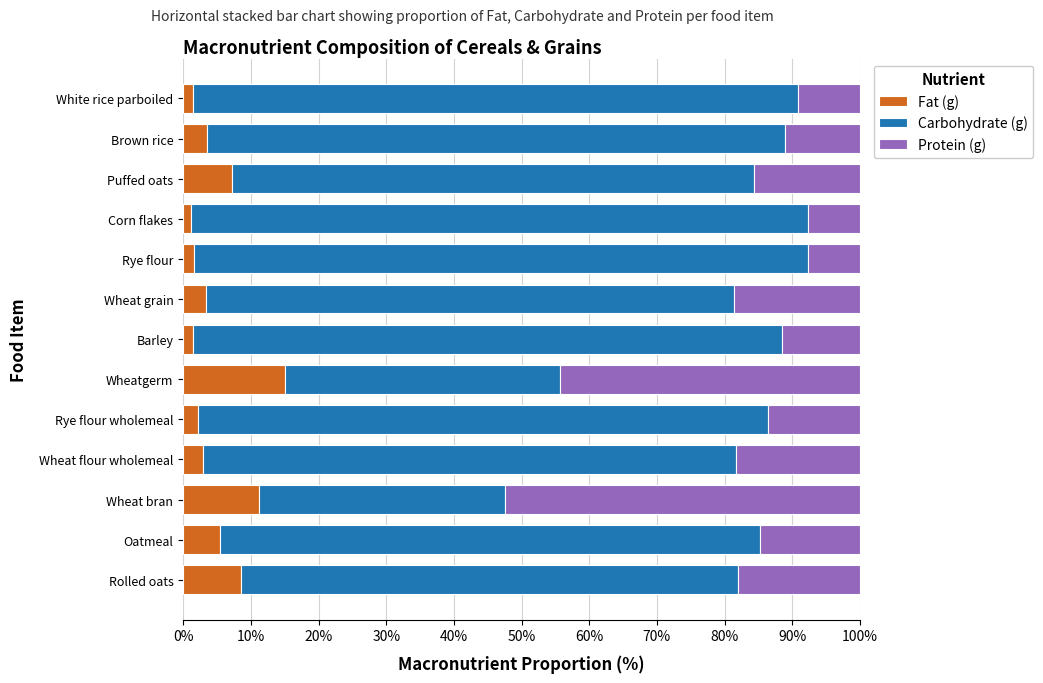

How many distinct data groups are displayed?

3